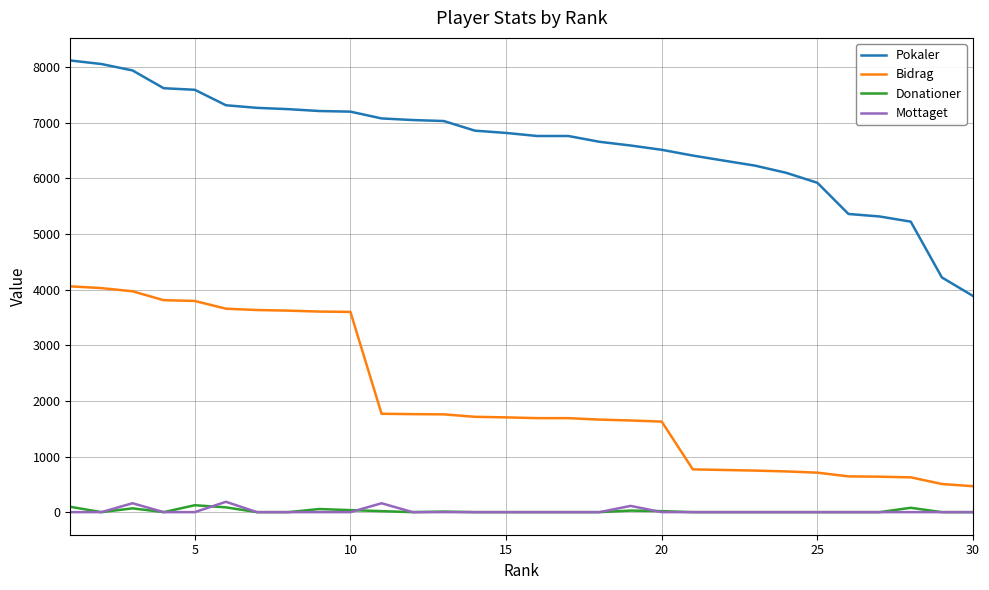

Which series has the largest total across all categories?

Pokaler